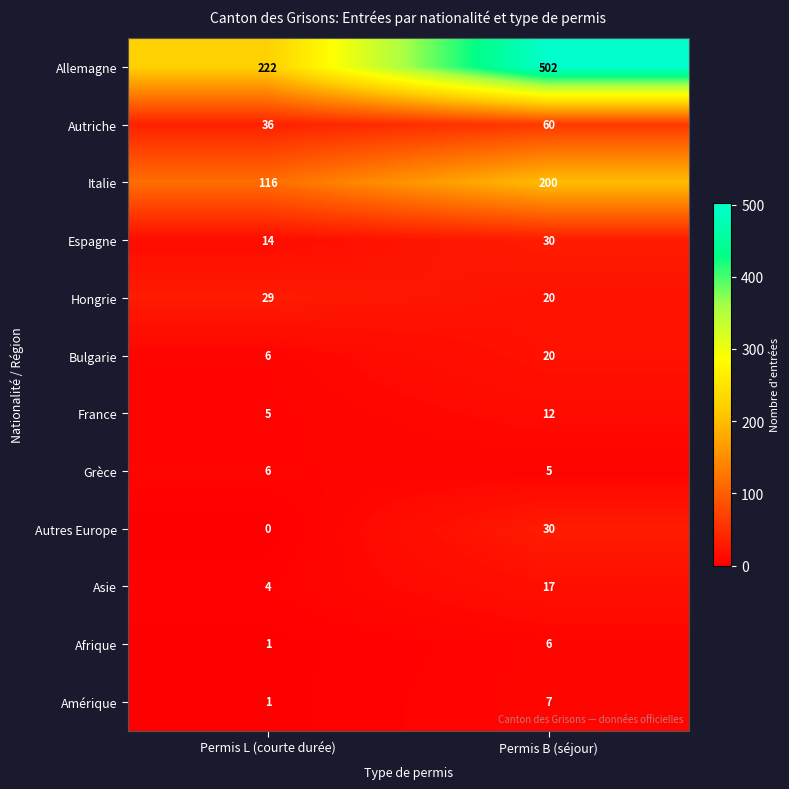

What is the sum of all France values?

17